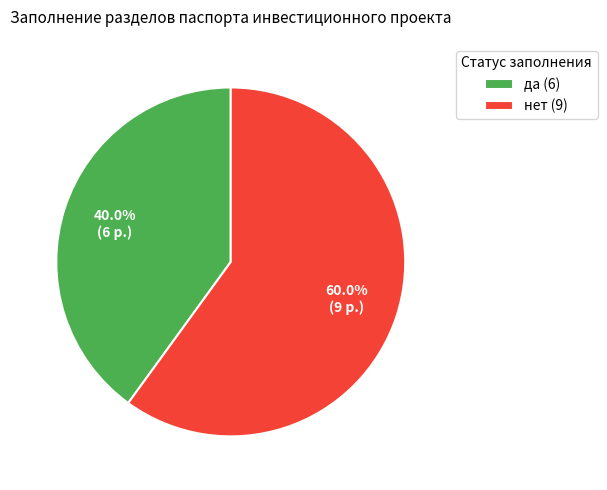

Rank the categories by value from highest to lowest.

нет, да